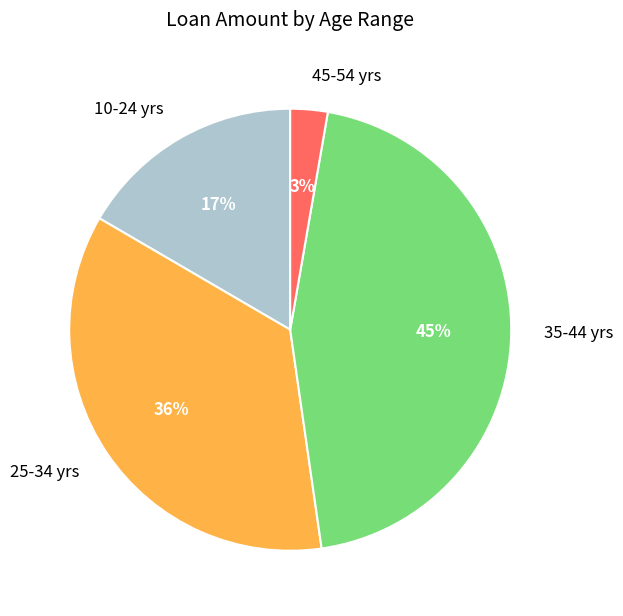

Between 25-34 yrs and 10-24 yrs, which is larger?

25-34 yrs